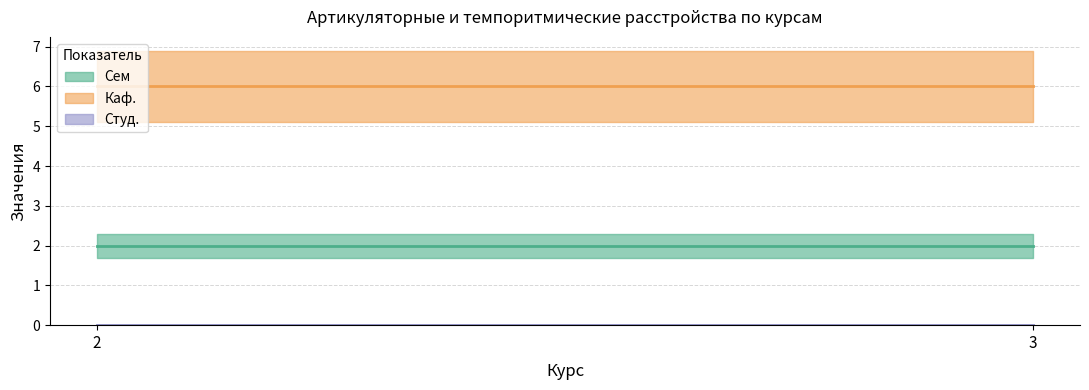

Which series has the largest range (max minus min)?

Сем